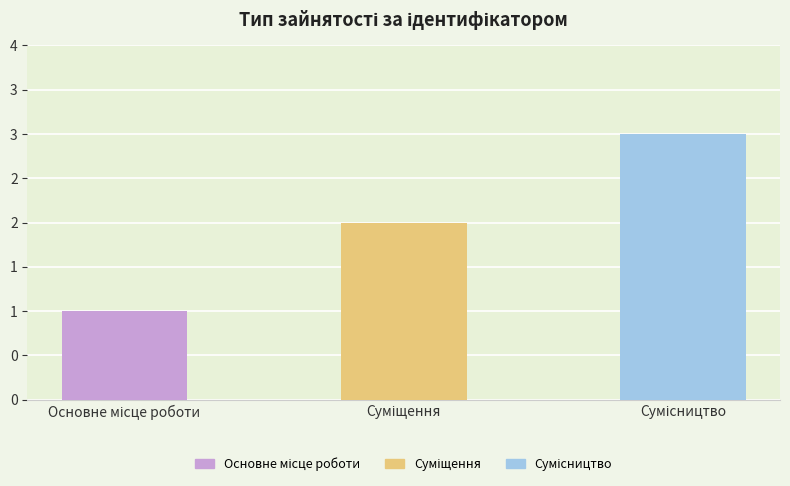

List the labels in order of value, largest first.

Сумісництво, Суміщення, Основне місце роботи